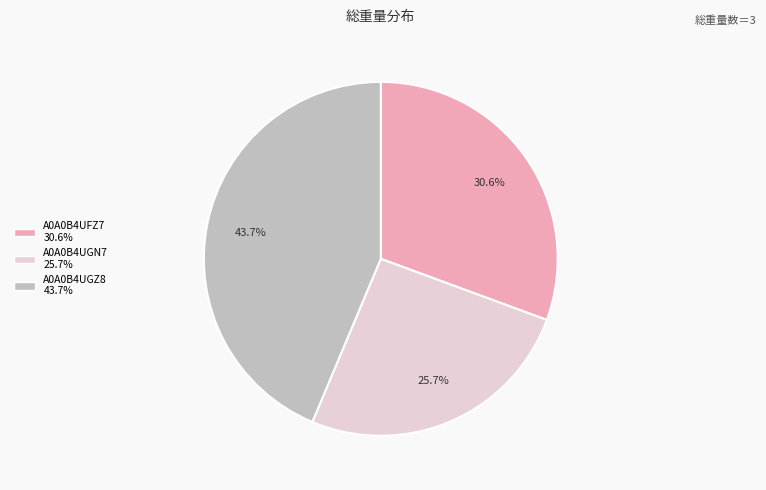

Which slice is the largest?

A0A0B4UGZ8